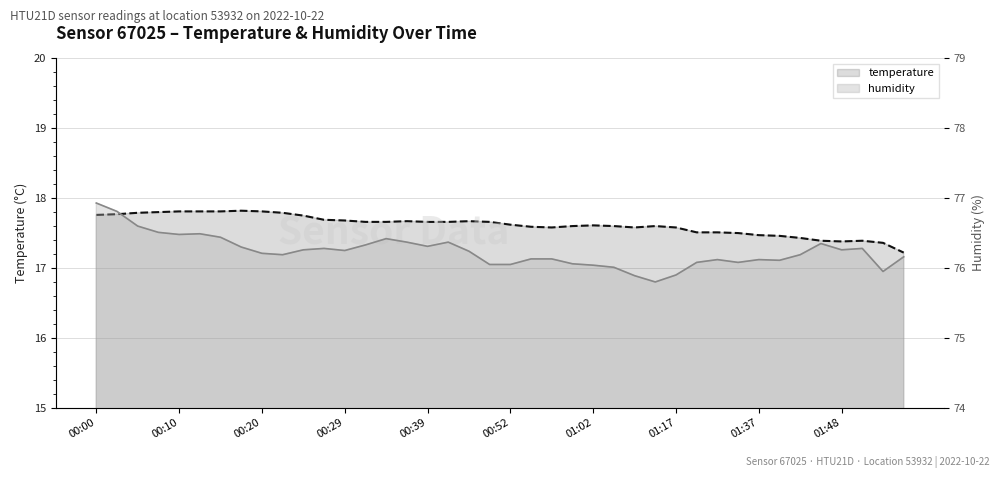

Where does the humidity series first go above 76?

00:00